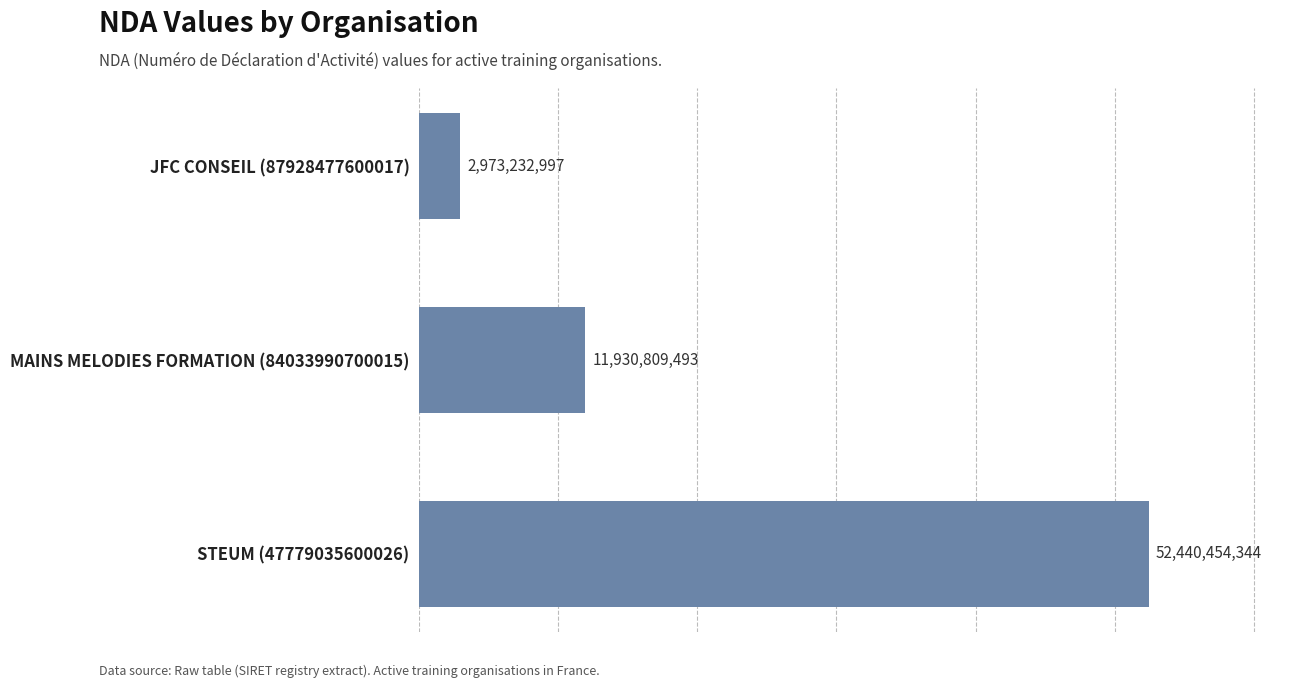

How many data points are less than 11930809493?

1